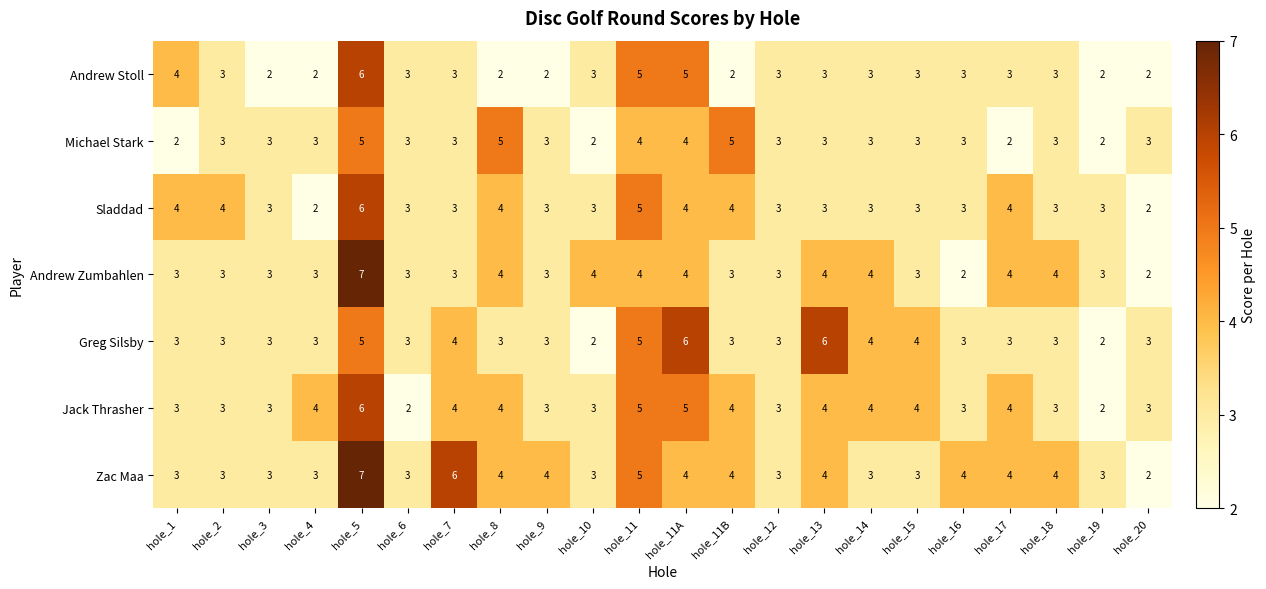

What is the maximum value for Zac Maa?

7